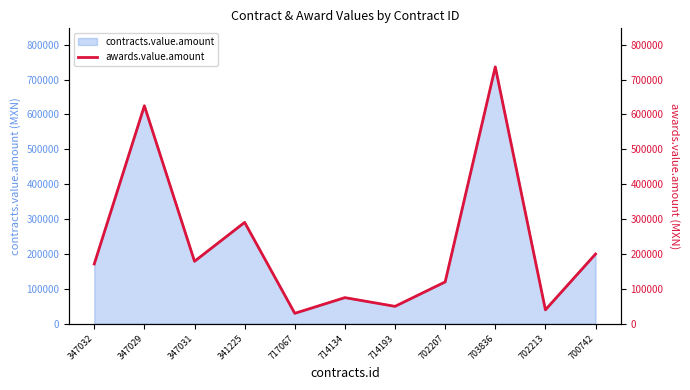

How many data points are above 171500?

5